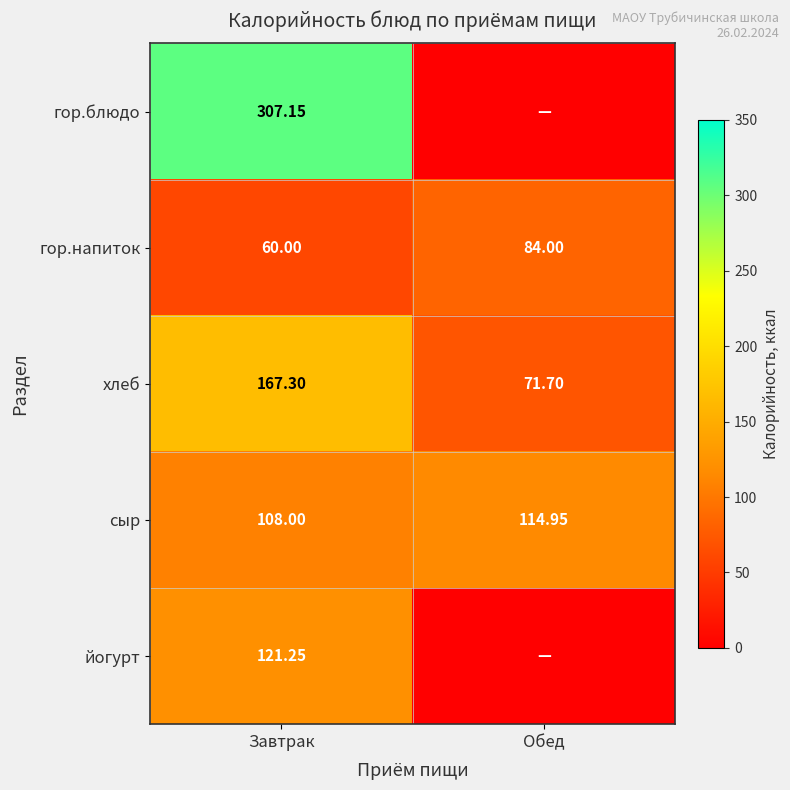

List the labels in order of сыр value, smallest first.

Завтрак, Обед